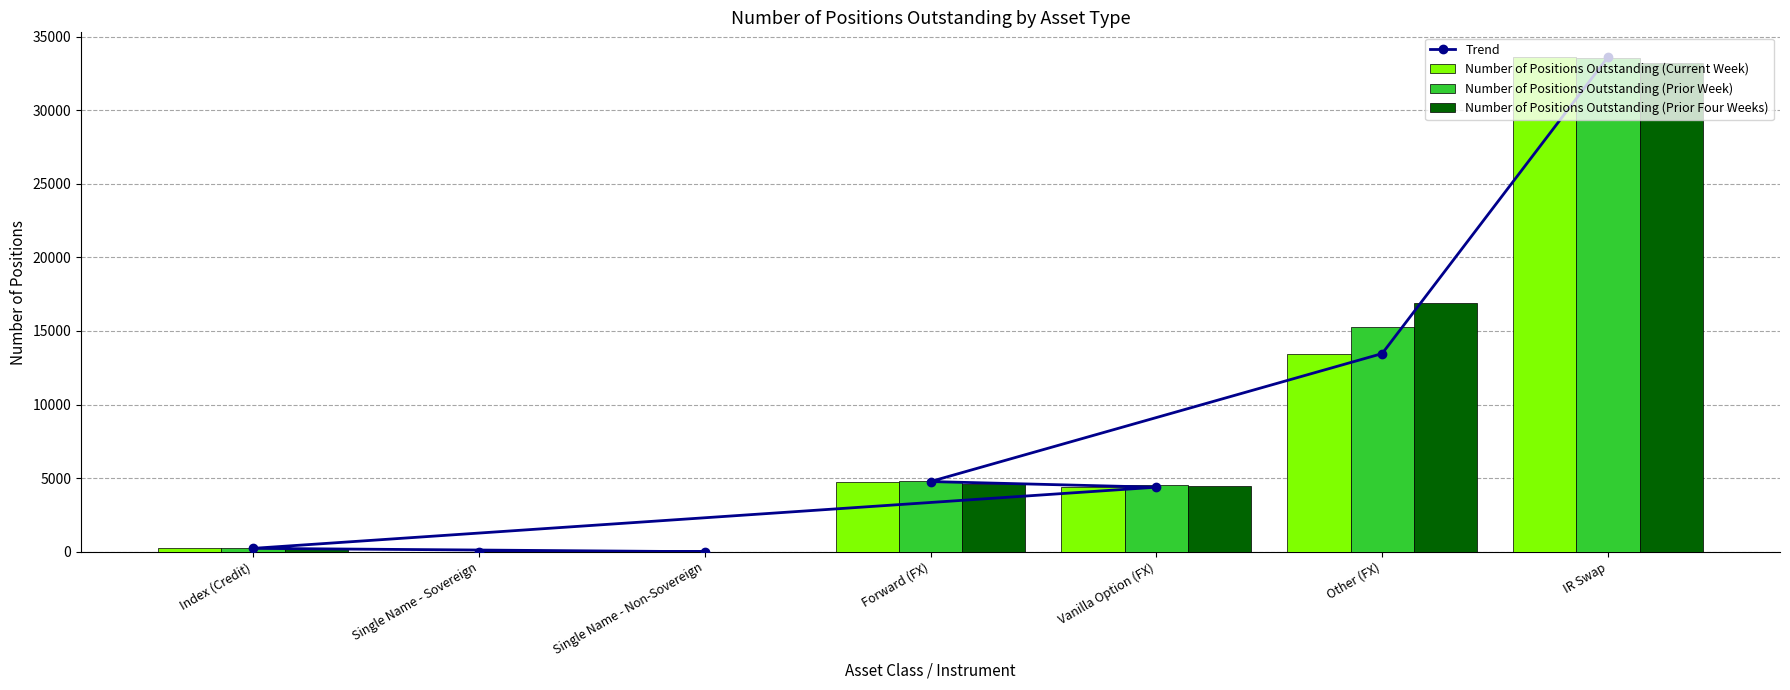

The value of Number of Positions Outstanding (Current Week) at Vanilla Option (FX) is 5712. True or false?

False